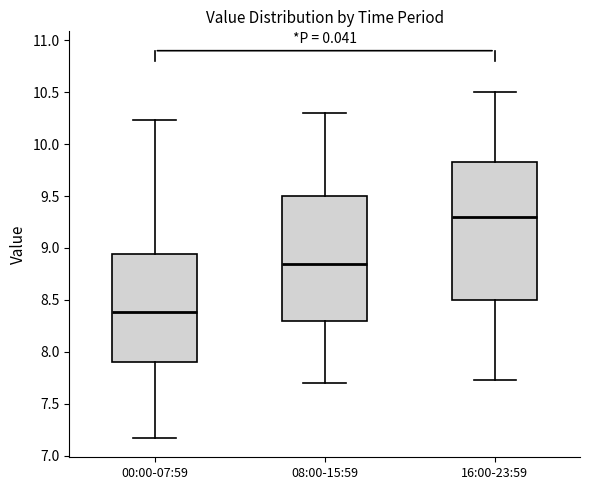

Reading left to right, read every box against the y-axis: the position of its median line, the range the box covers, and the ends of its whiskers. The values are not printed on the chart, so give them approximately, as read against the axis.

00:00-07:59: median 8.40, box 7.90 to 8.95, whiskers 7.15 to 10.25
08:00-15:59: median 8.85, box 8.30 to 9.50, whiskers 7.70 to 10.30
16:00-23:59: median 9.30, box 8.50 to 9.85, whiskers 7.75 to 10.50